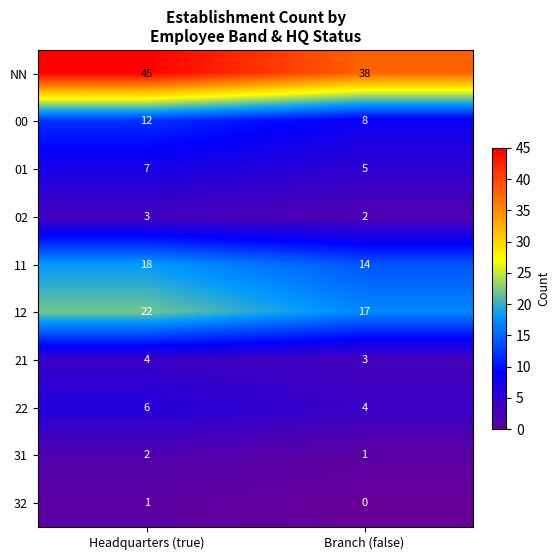

True or false: 02 has a value of 4 at Headquarters (true).

False